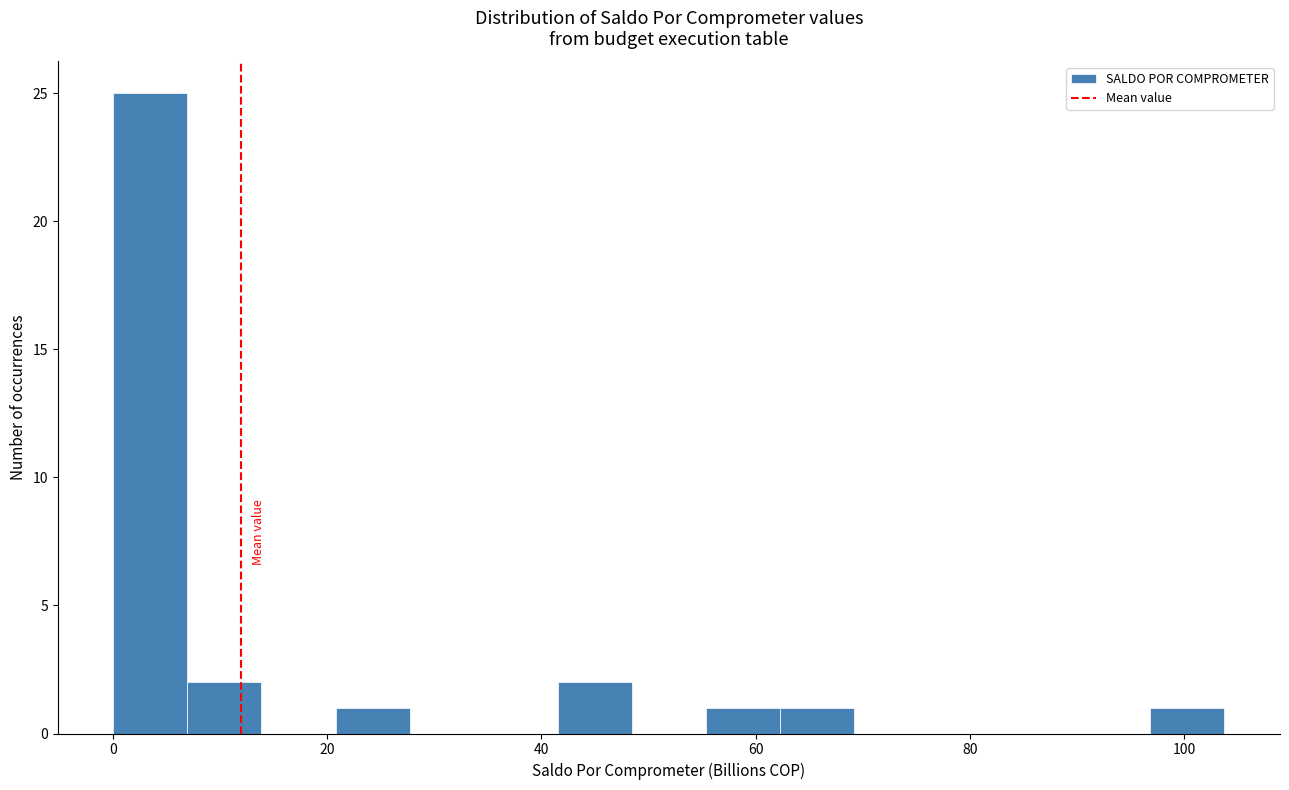

Around what value on the x-axis is the tallest bar? Give the approximate position of its centre, as read against the axis.

4